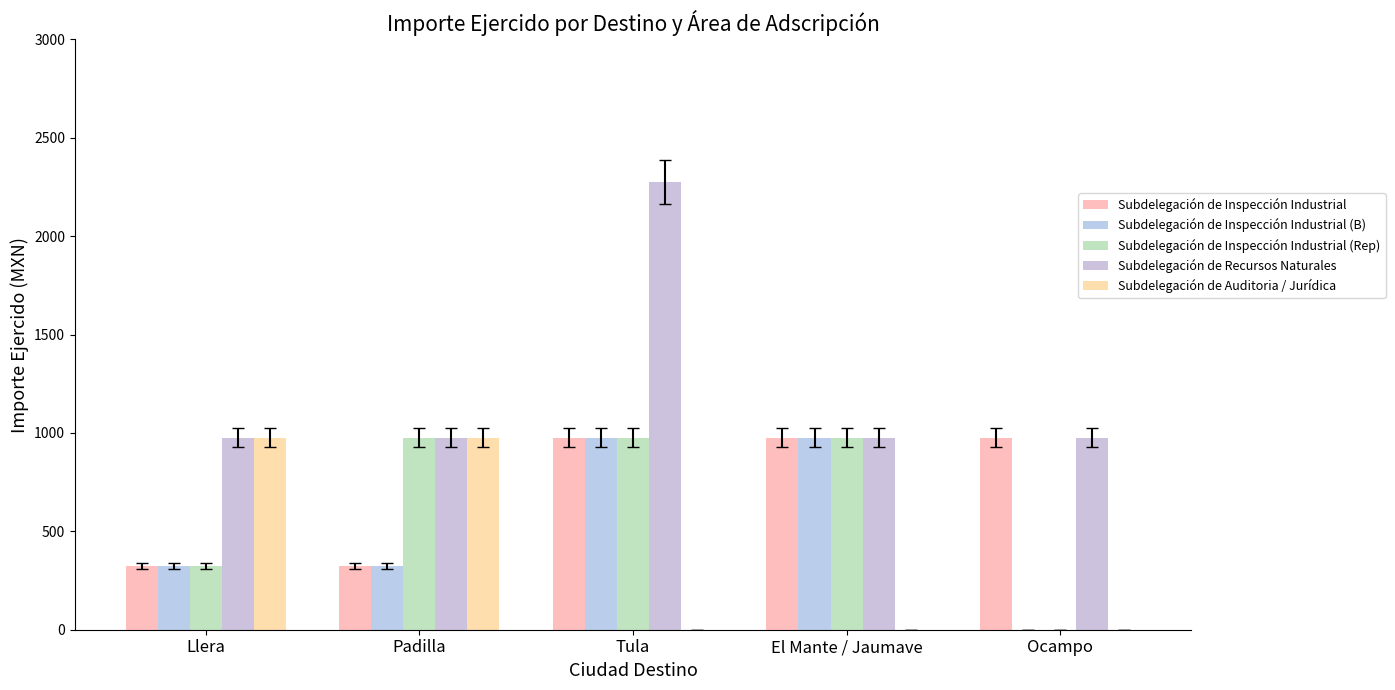

At which category is the sum across all series the highest?

Tula